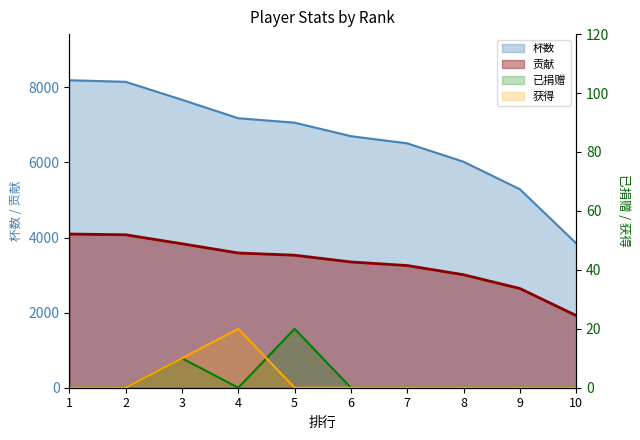

Is it true that 获得 equals -11 at 5?

False